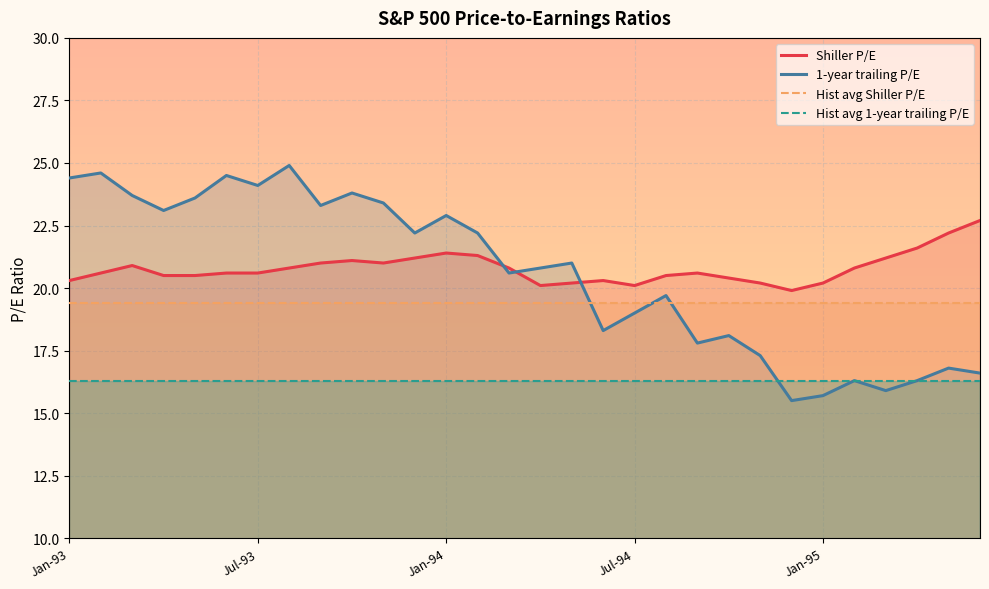

Between Mar-93 and Jan-94, which series saw the biggest shift?

1-year trailing P/E